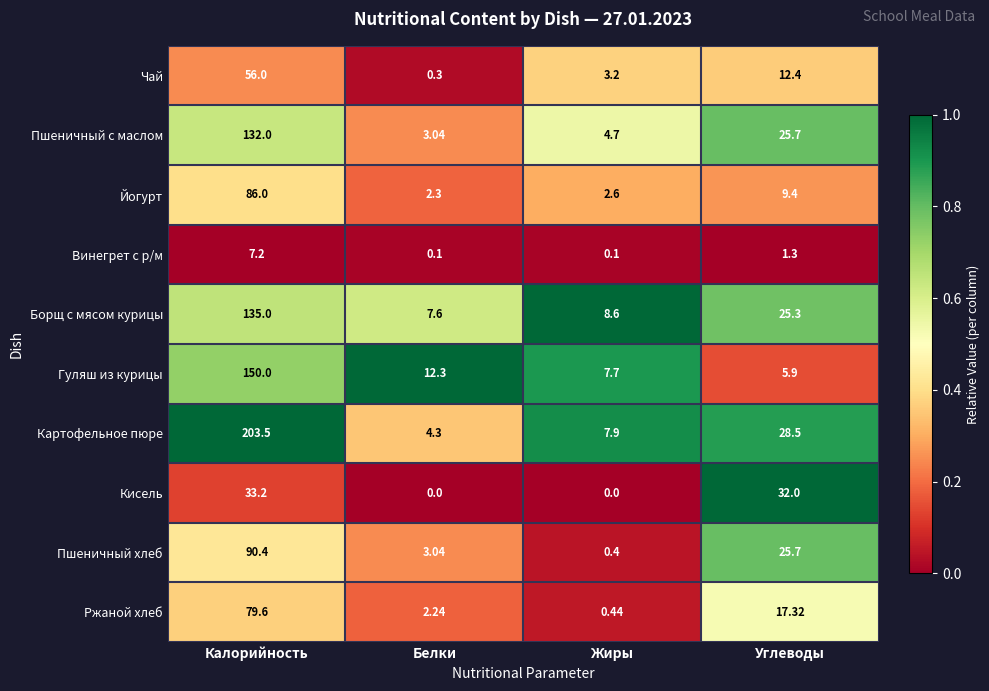

What is the spread (max minus min) of values at Белки?

12.3